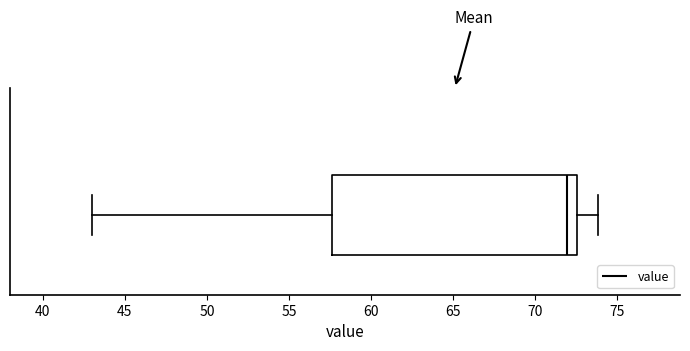

Where is the left edge of the box on the x-axis? The values are not printed on the chart, so give them approximately, as read against the axis.

57.5